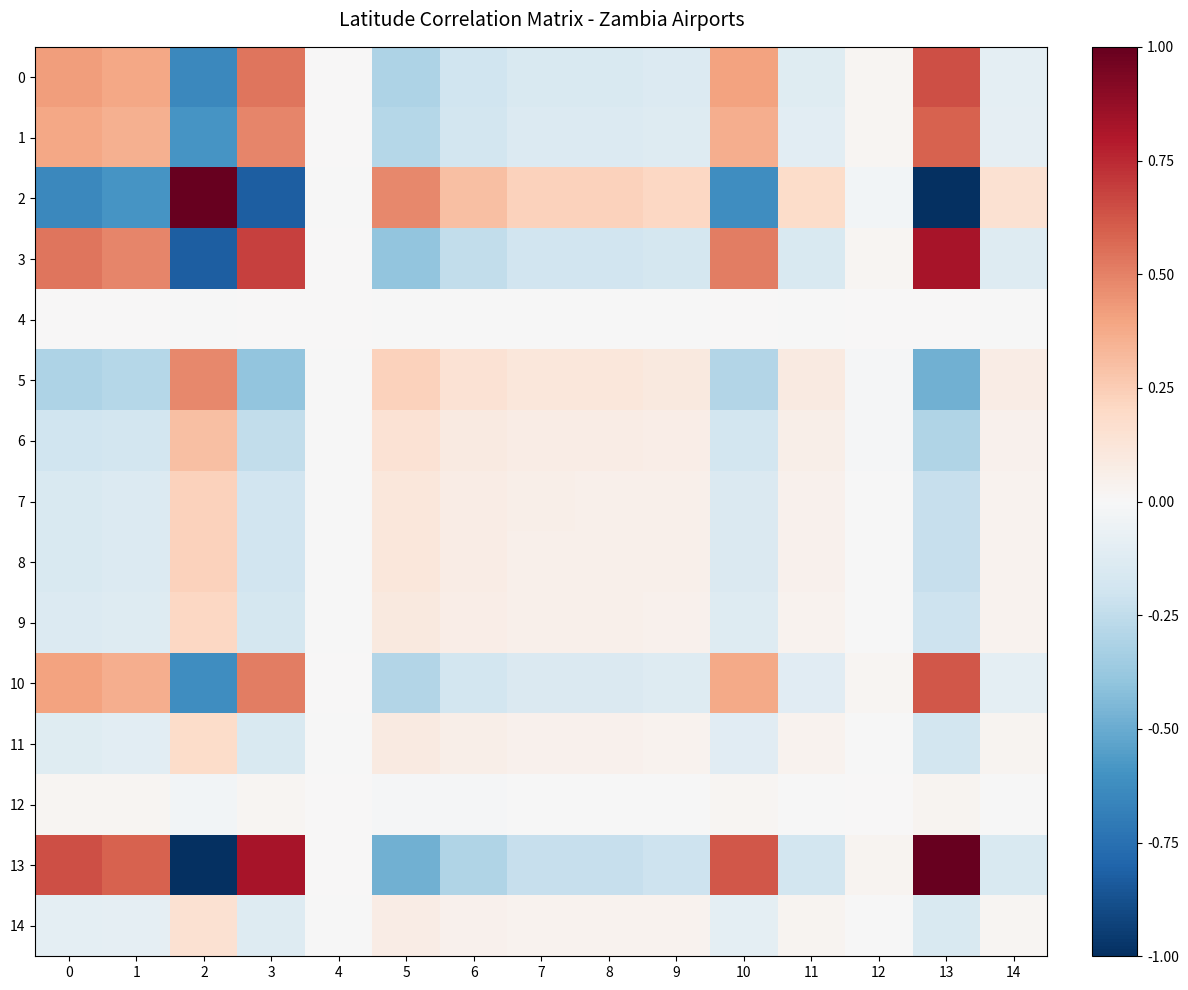

Which label corresponds to the largest value in the chart?

2